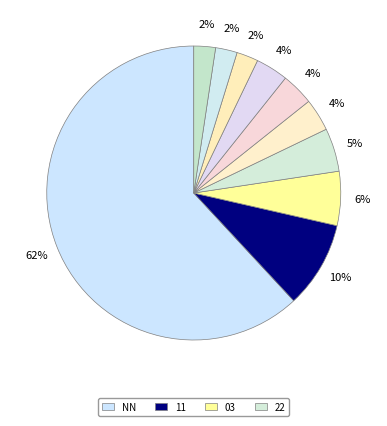

How many slices are in this pie chart?

10